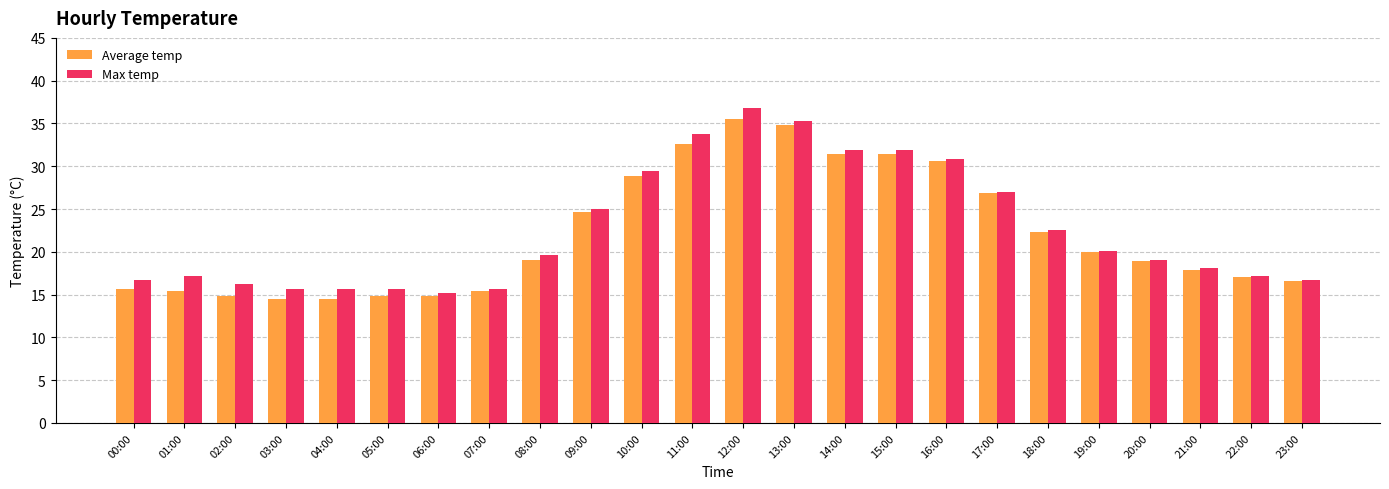

Between 00:00 and 19:00, which series saw the biggest shift?

Average temp